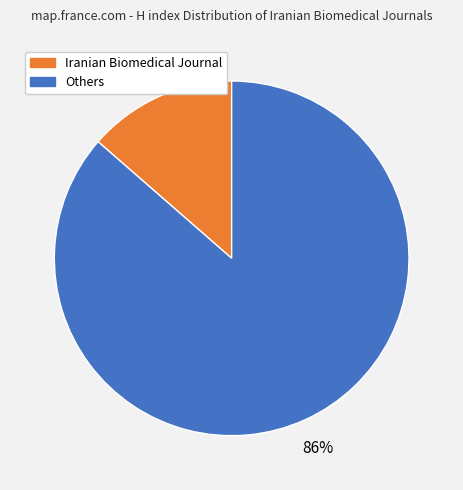

To the nearest percent, what is the average slice percentage?

50%